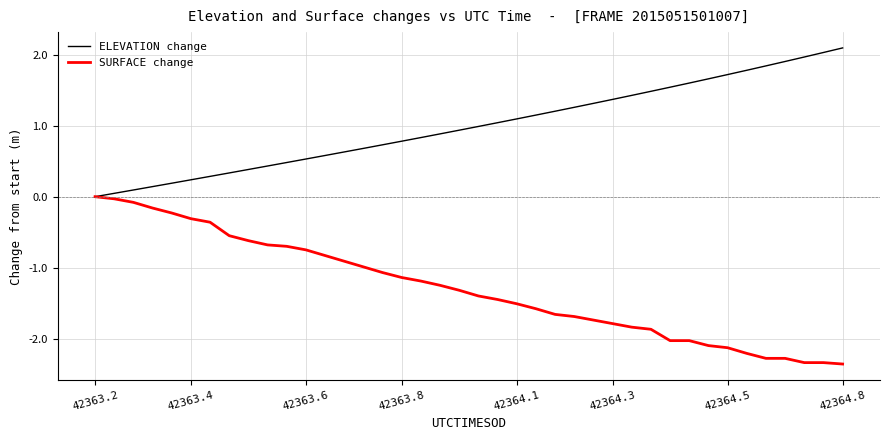

List the series in order of their peak value, highest first.

ELEVATION change, SURFACE change